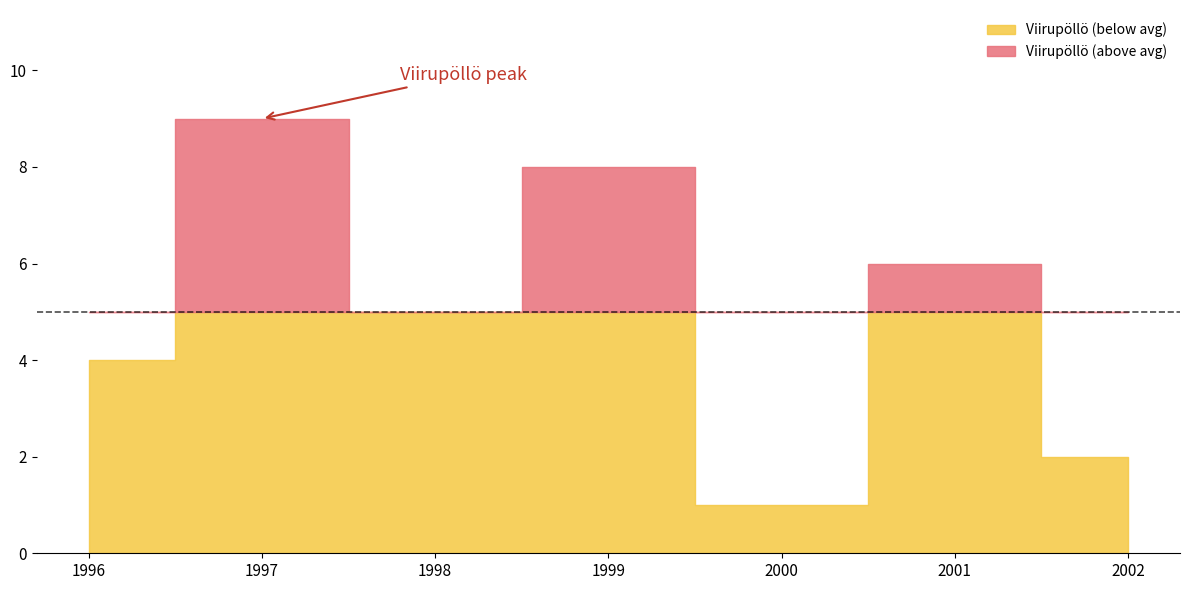

How many data points are less than 5?

3